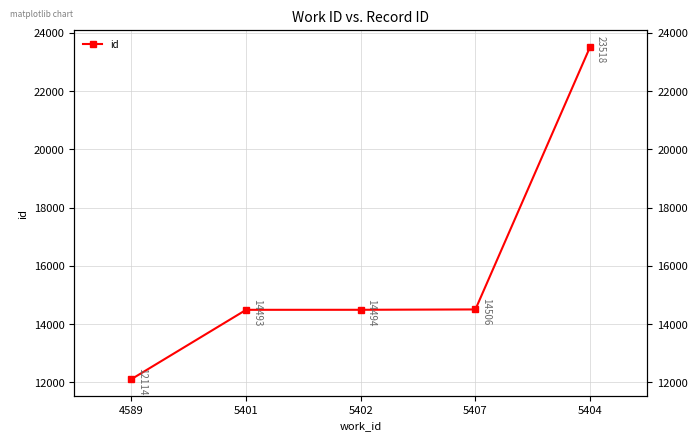

What is the greatest value displayed?

23518